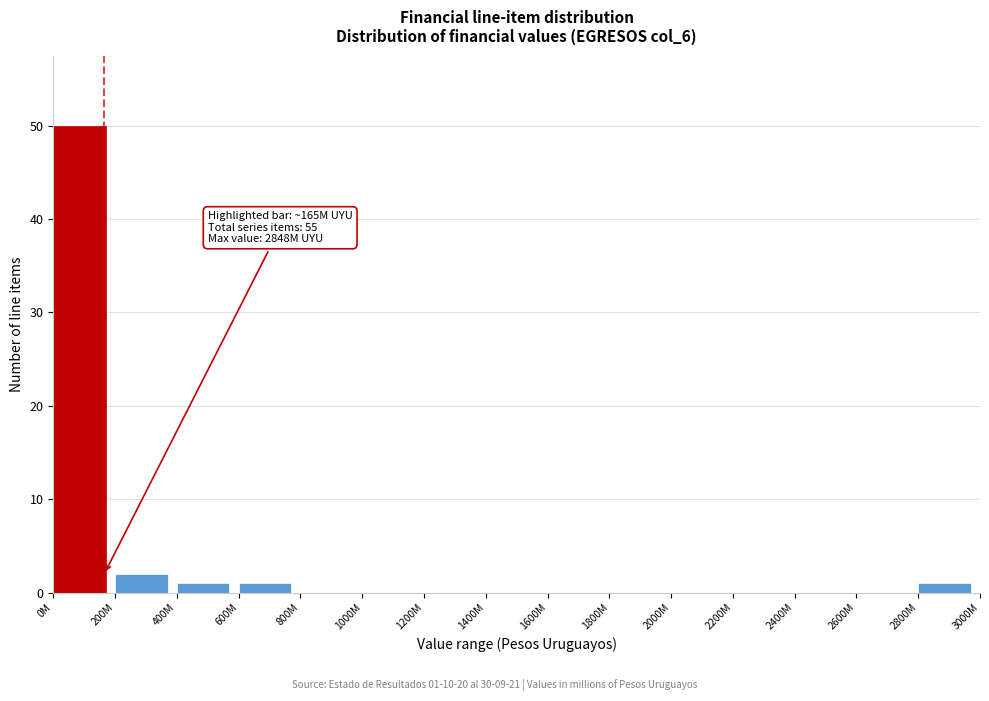

Reading left to right, what are all the values shown in this chart?

0M=50	200M=2	400M=1	600M=1	800M=0	1000M=0	1200M=0	1400M=0	1600M=0	1800M=0	2000M=0	2200M=0	2400M=0	2600M=0	2800M=1